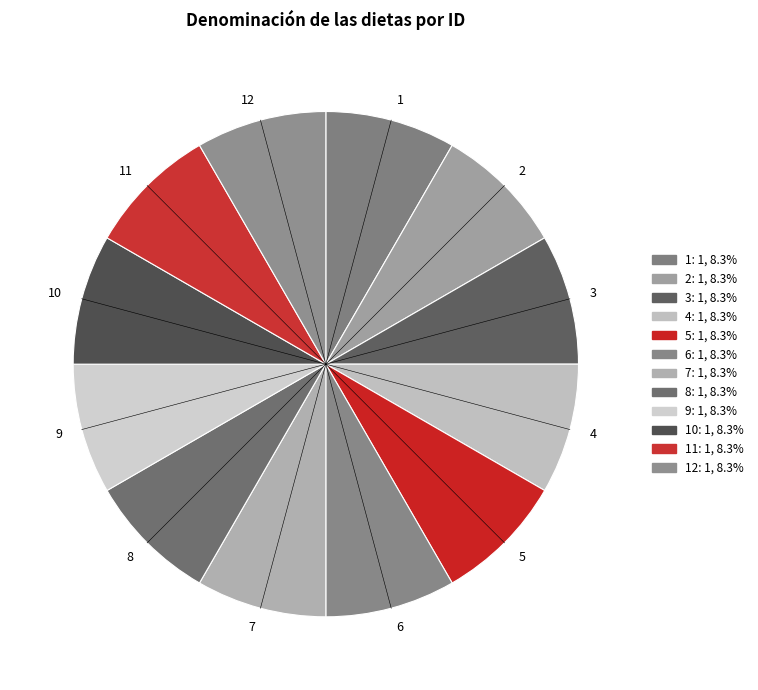

Do 8 and 11 together represent more than half of the pie?

No